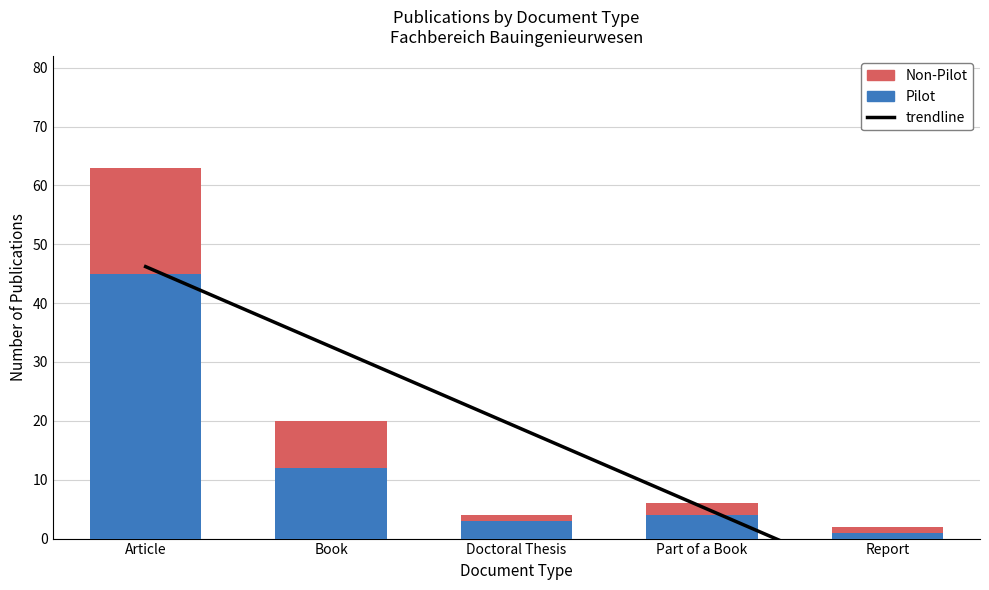

Are the bars horizontal?

No